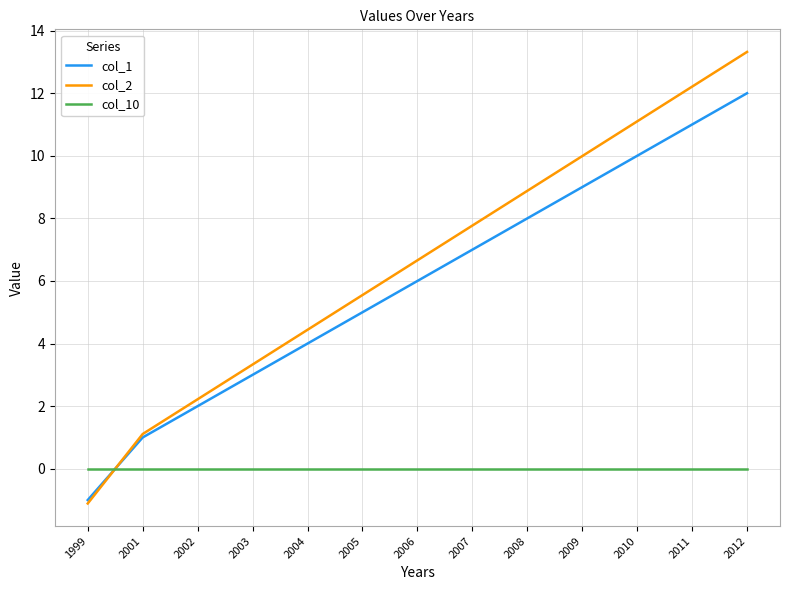

The col_10 series shows 0.0 at 2010. True or false?

True